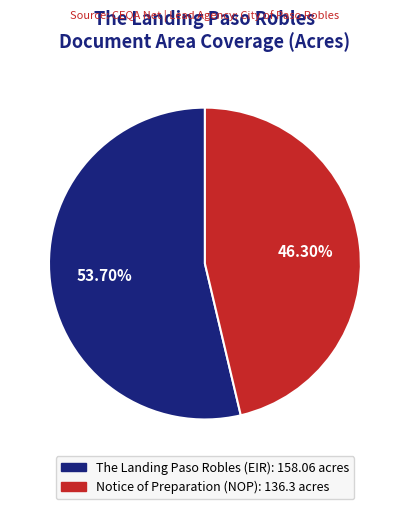

How many slices are in this pie chart?

2